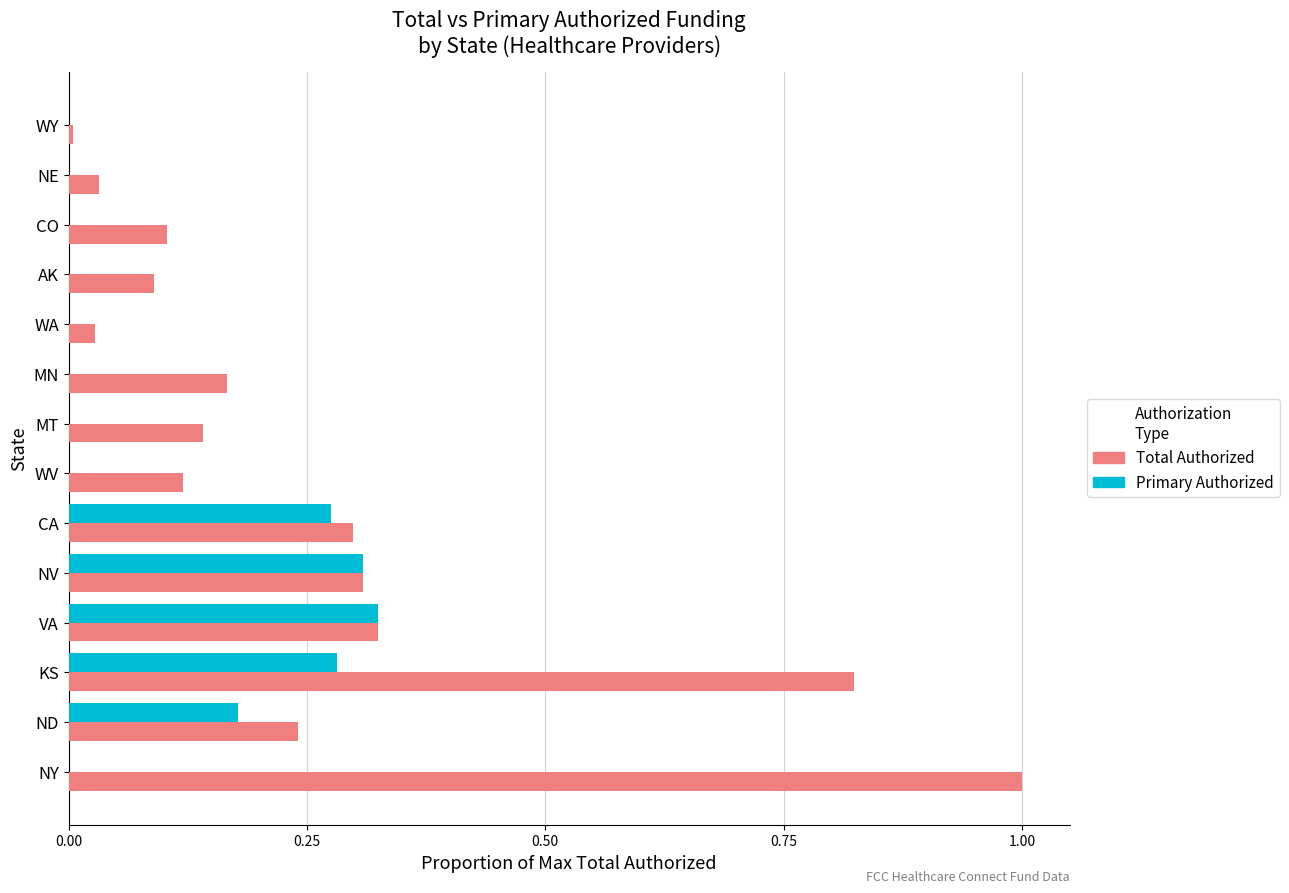

Which series has the largest total across all categories?

Total Authorized